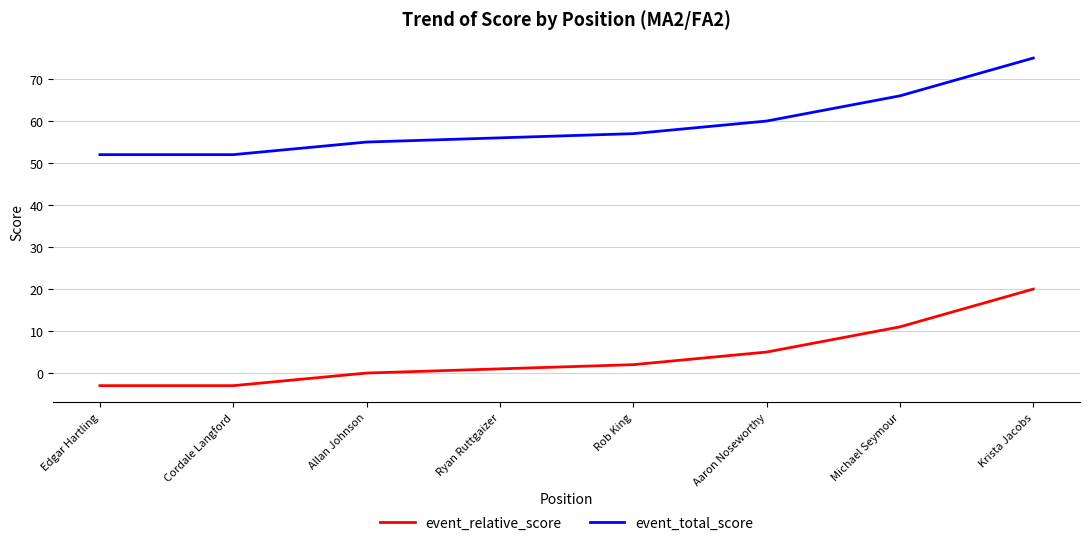

Rank the series by their average value, from highest to lowest.

event_total_score, event_relative_score